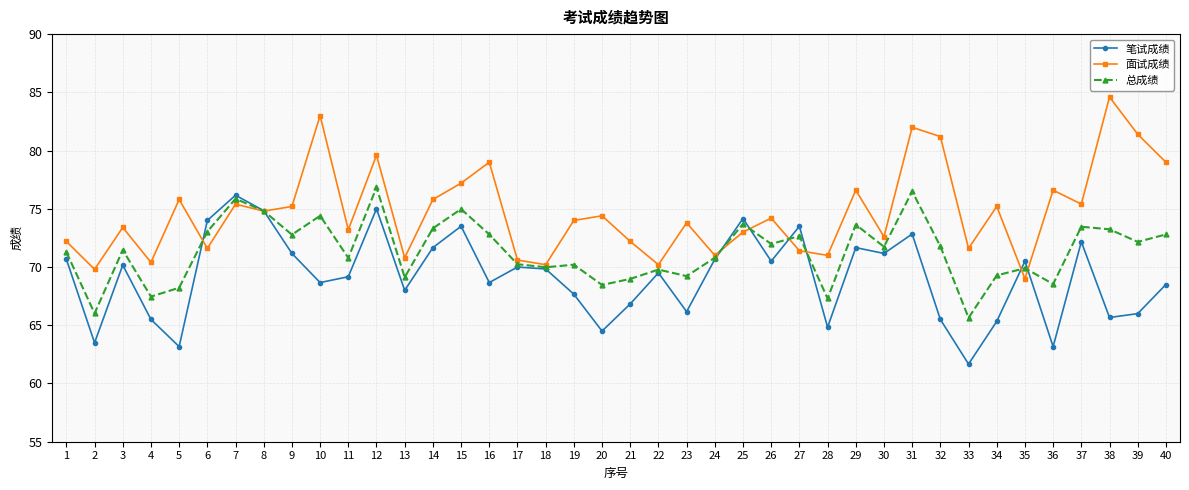

What is the approximate value of 总成绩 at 20?

68.5